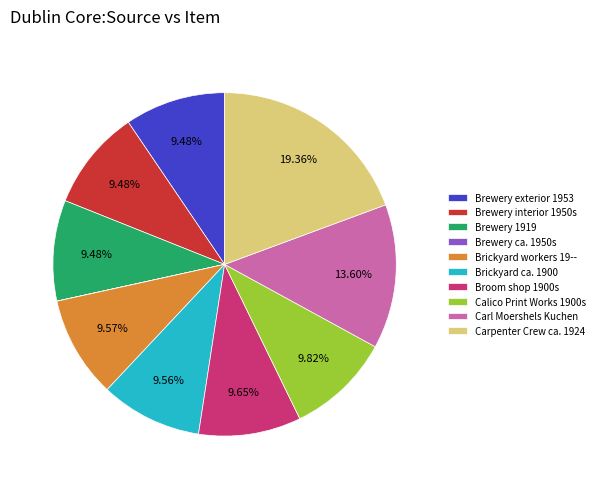

Is the sum of Calico Print Works 1900s and Carl Moershels Kuchen greater than half?

No